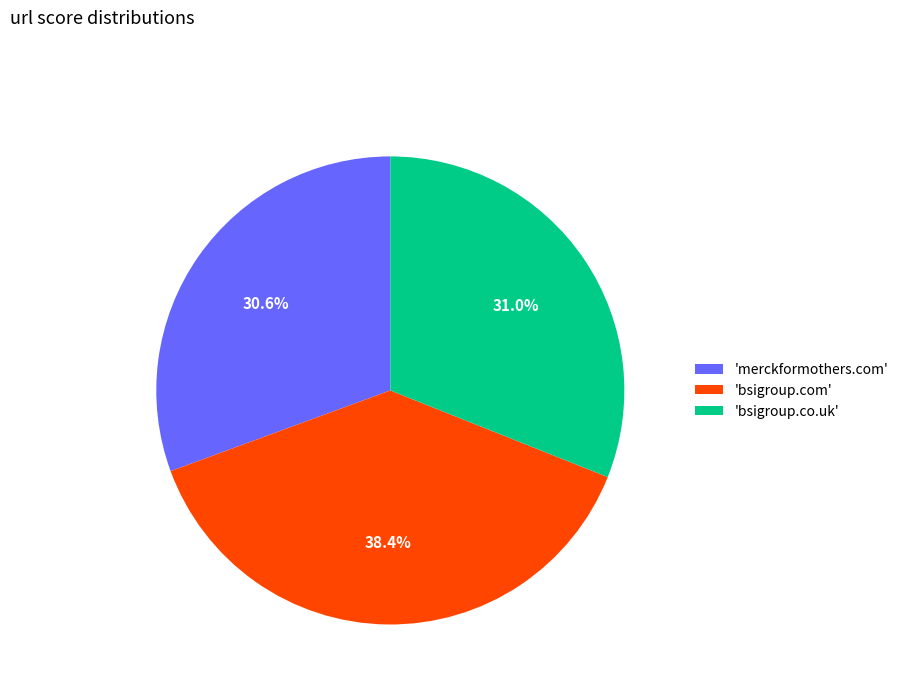

What is the largest slice in the pie chart?

'bsigroup.com'